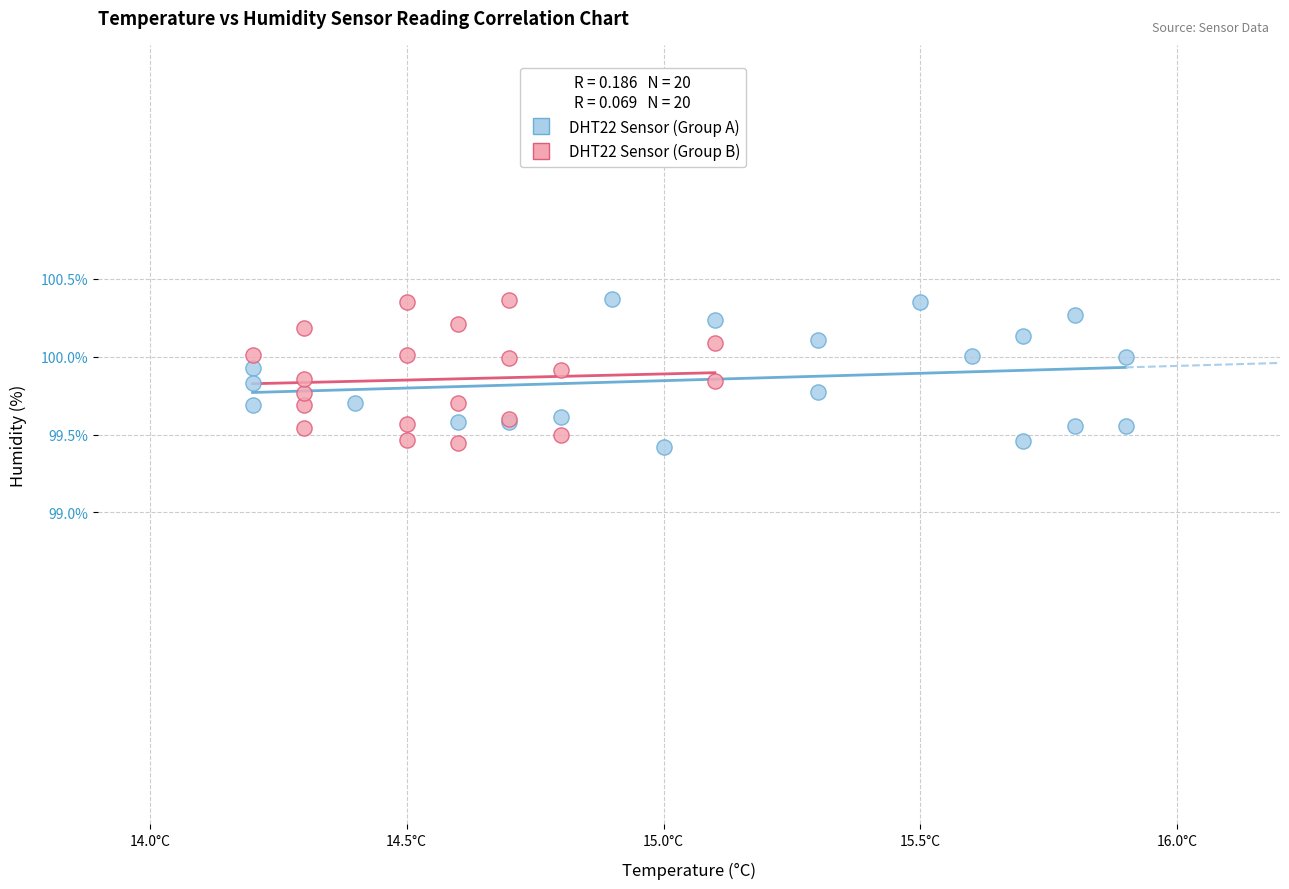

What are all the series names shown in the legend?

DHT22 Sensor (Group A), DHT22 Sensor (Group B)